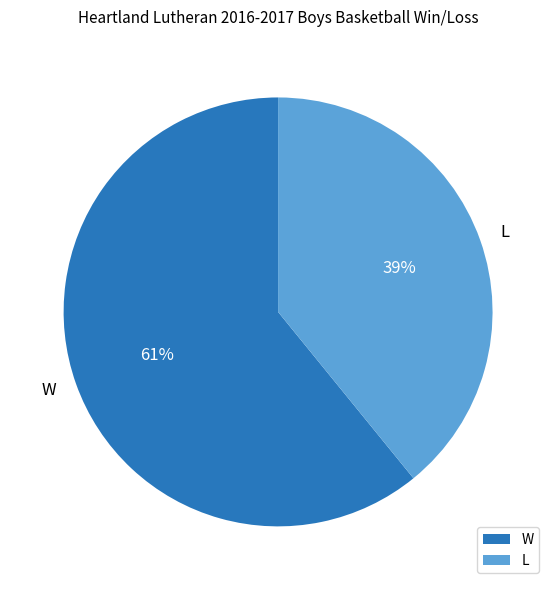

Is it true that L is 39% of the pie?

True